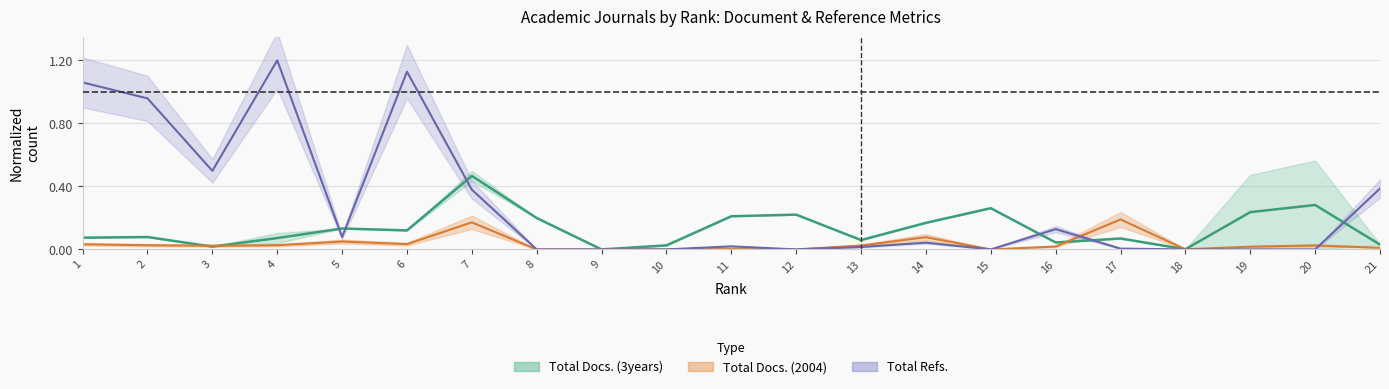

Is it true that Total Docs. (2004) equals 0.1 at 14?

False